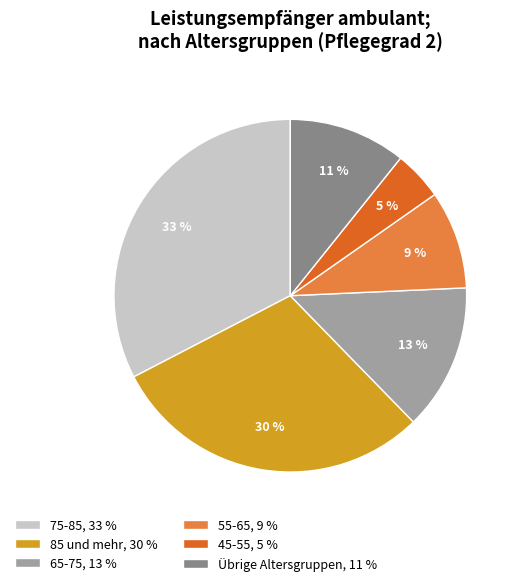

Does any single category account for the majority?

No